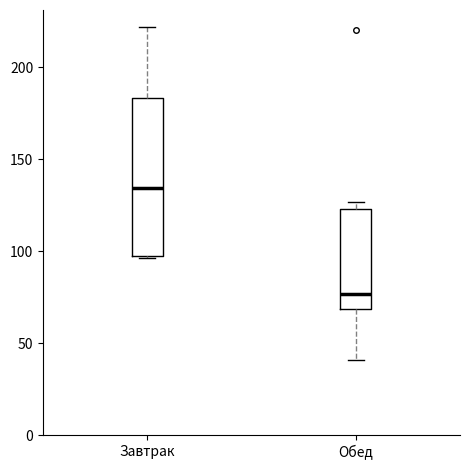

Which box is the tallest, from its lower edge to its upper edge?

Завтрак